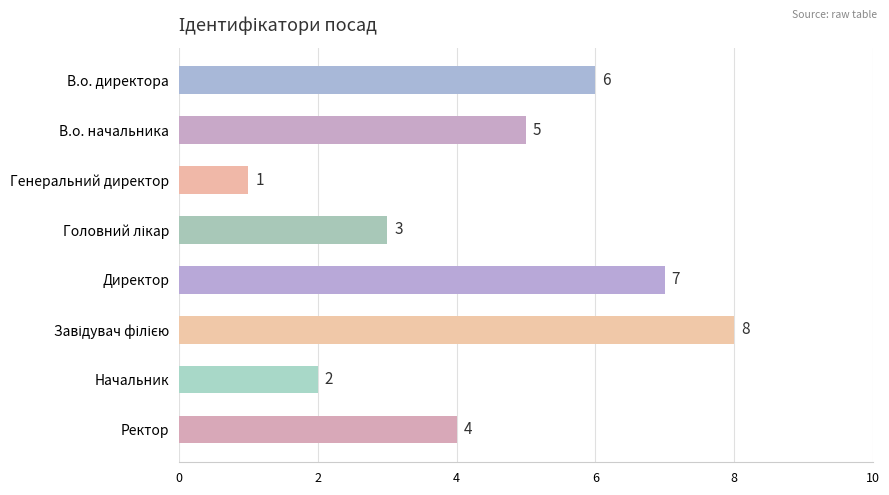

At which label is the value closest to 4?

Ректор